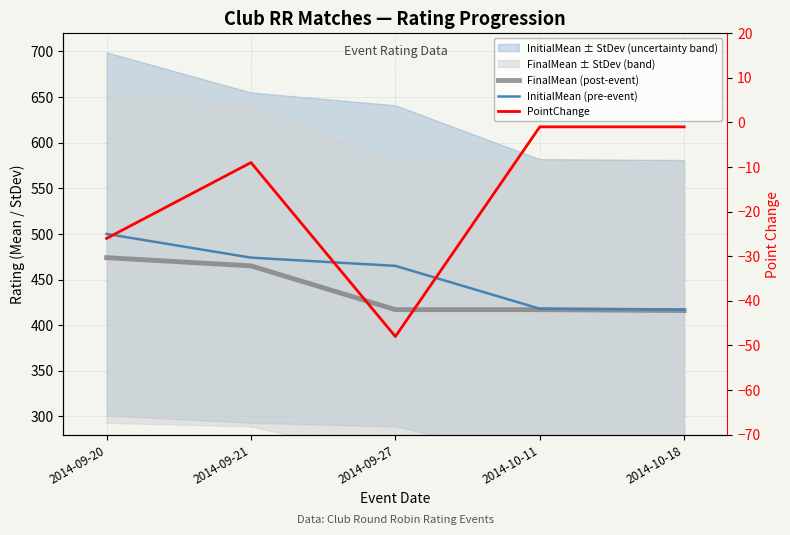

How many values in the InitialMean (pre-event) series exceed 465?

2